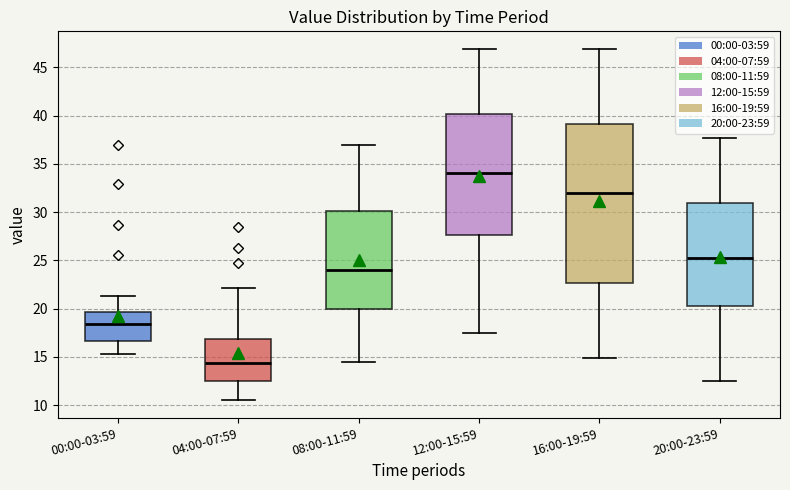

Which box is the tallest, from its lower edge to its upper edge?

16:00-19:59